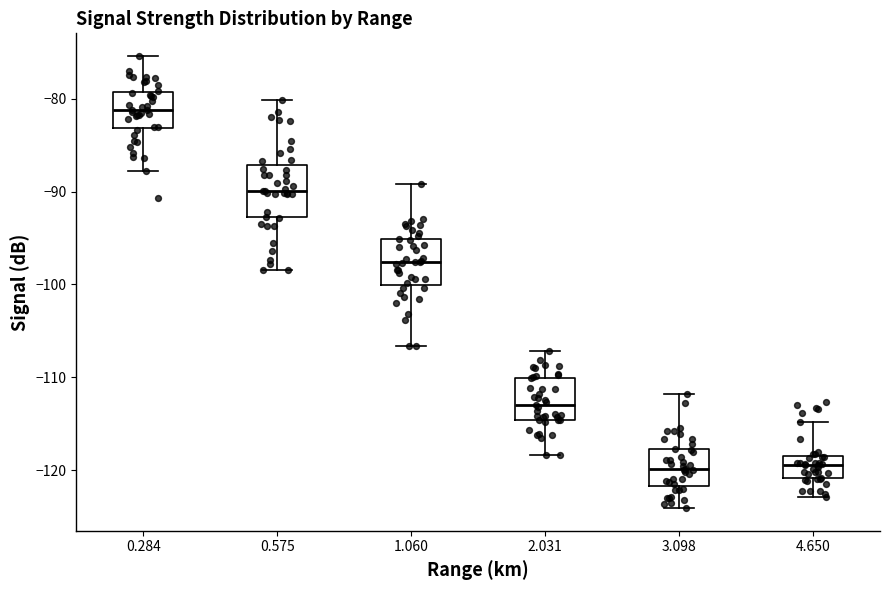

Reading left to right, read every box against the y-axis: the position of its median line, the range the box covers, and the ends of its whiskers. The values are not printed on the chart, so give them approximately, as read against the axis.

0.284: median -81, box -83 to -79, whiskers -88 to -75
0.575: median -90, box -93 to -87, whiskers -98 to -80
1.060: median -98, box -100 to -95, whiskers -107 to -89
2.031: median -113, box -115 to -110, whiskers -118 to -107
3.098: median -120, box -122 to -118, whiskers -124 to -112
4.650: median -119, box -121 to -118, whiskers -123 to -115